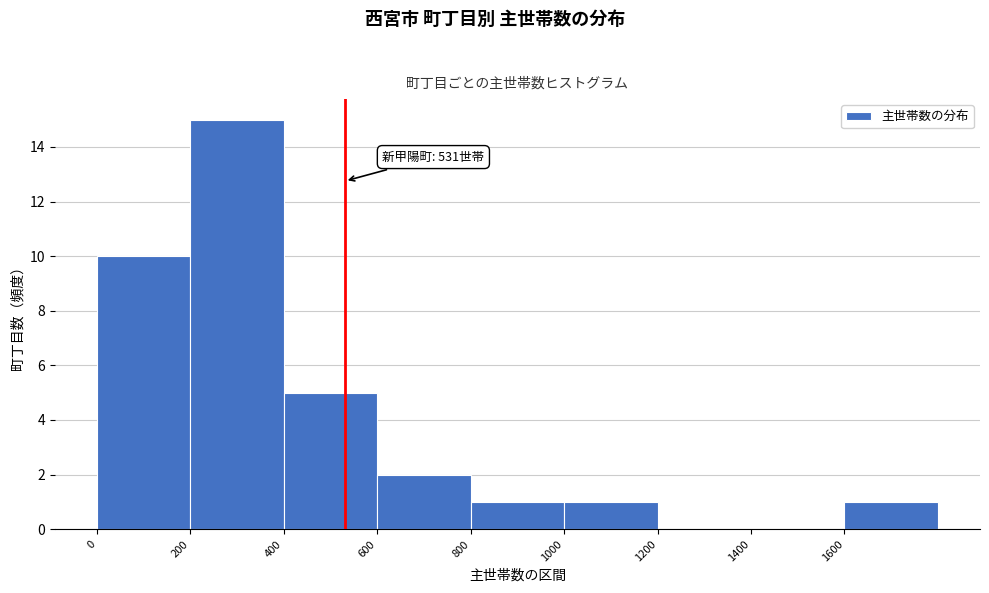

Which range on the x-axis has the tallest bar?

200 to 400